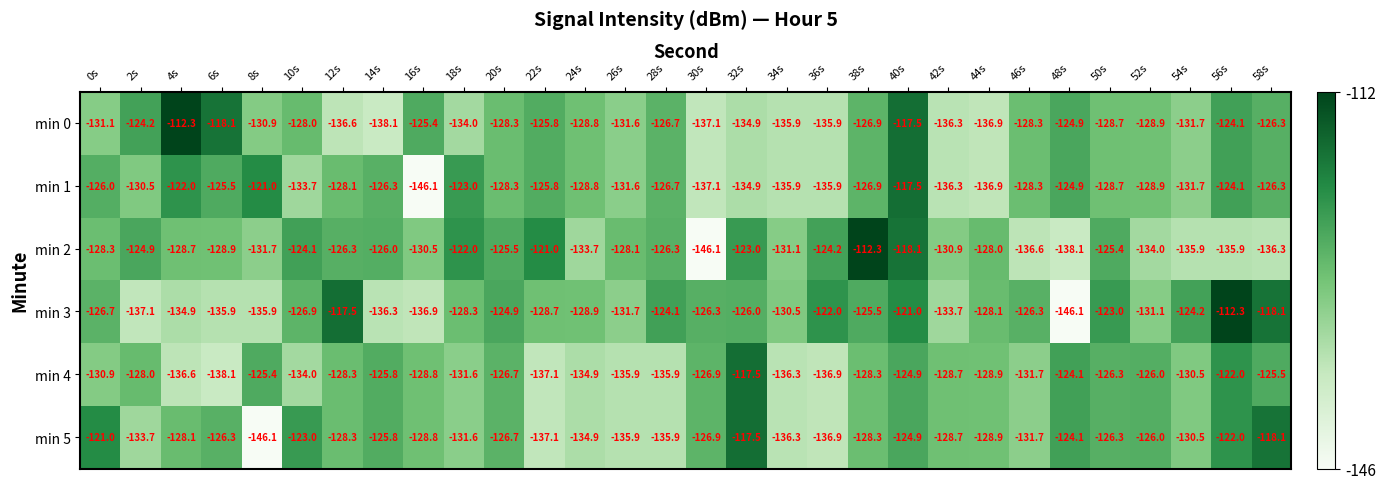

What is the difference between the highest and lowest values at 50s?

5.7